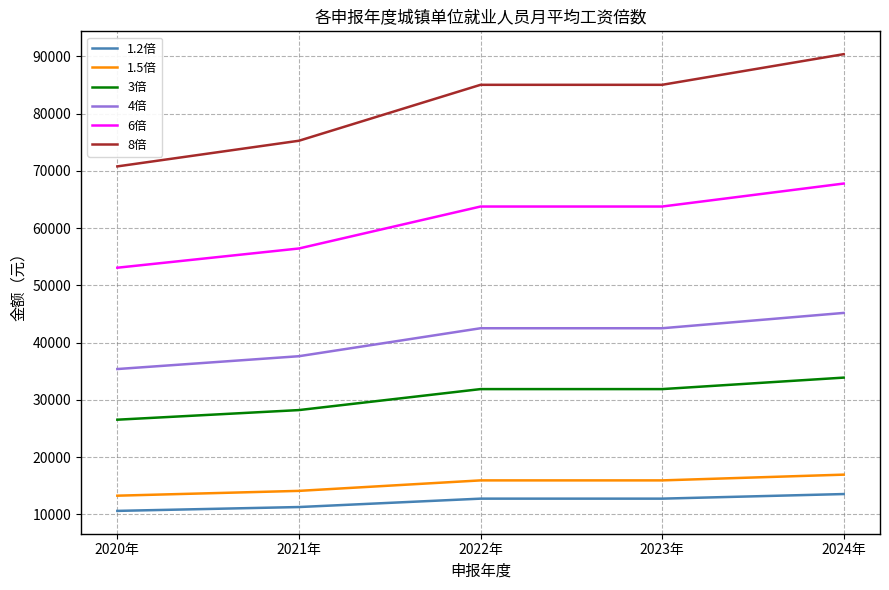

Which category has the lowest value in the 4倍 series?

2020年